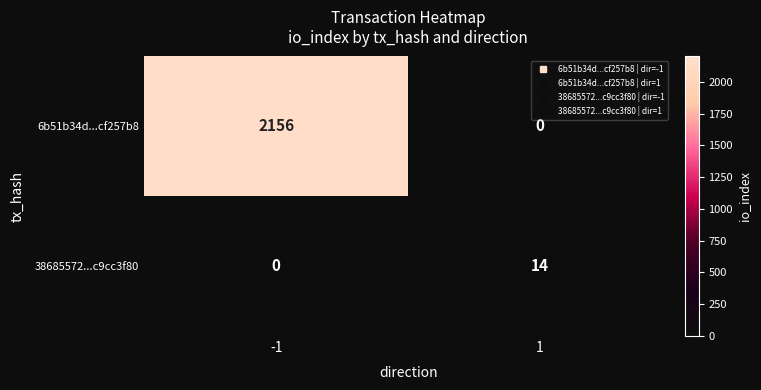

How many values in the 38685572...c9cc3f80 series are below 14?

1